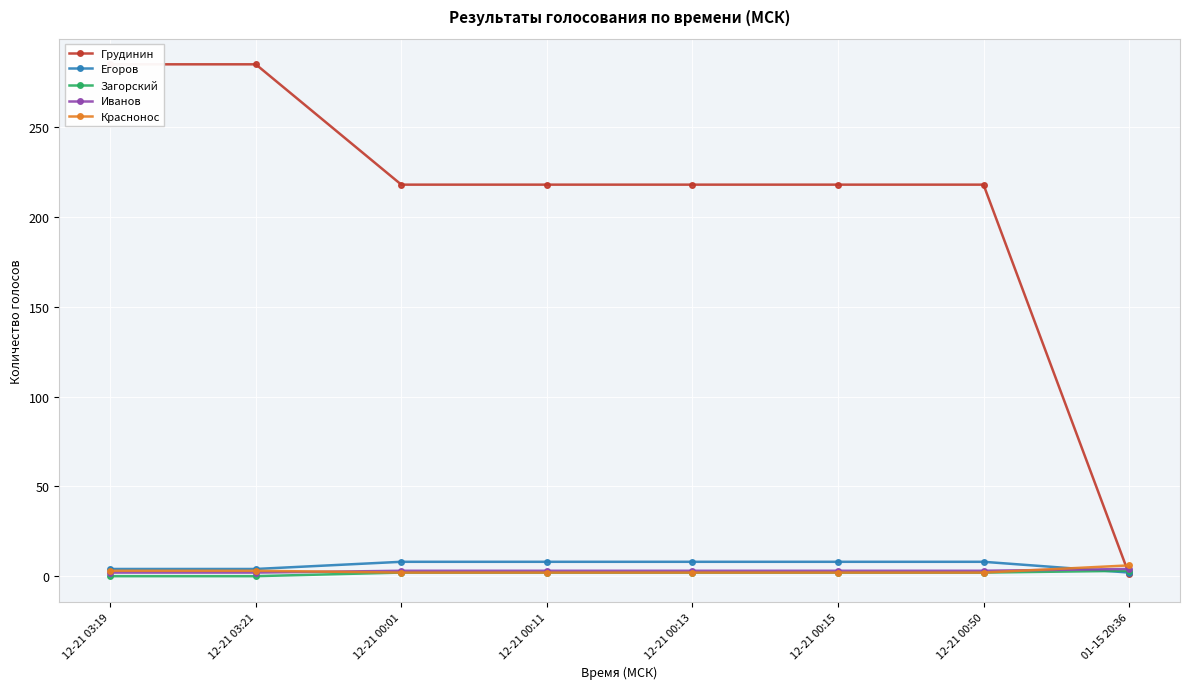

Count the Краснонос values in the range 2 to 3.

7